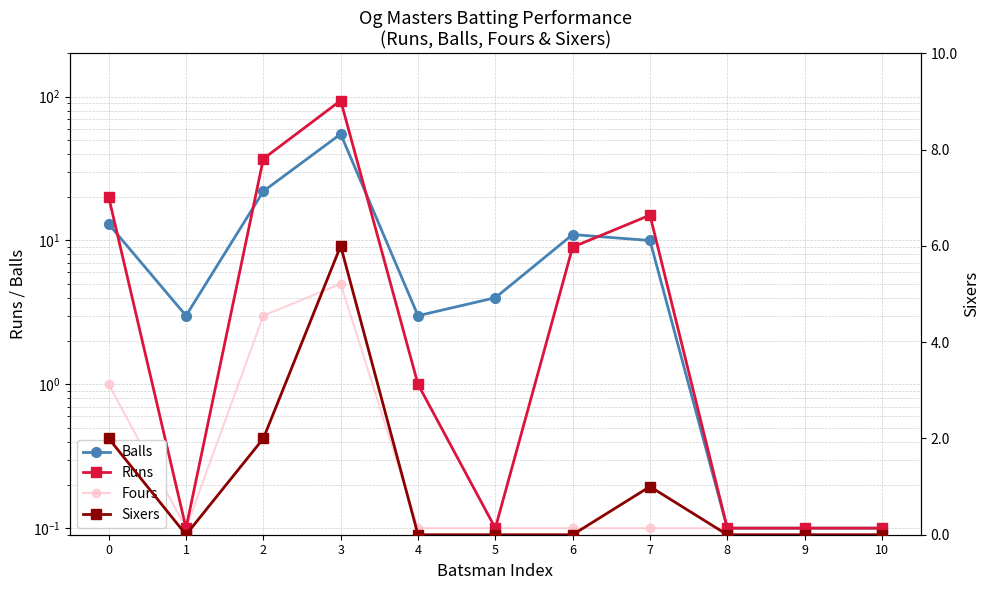

How many Sixers values are between 0 and 2?

10